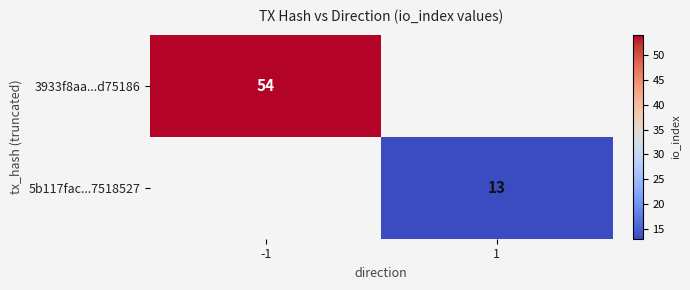

True or false: 5b117fac...7518527 has a value of 13 at 1.

True